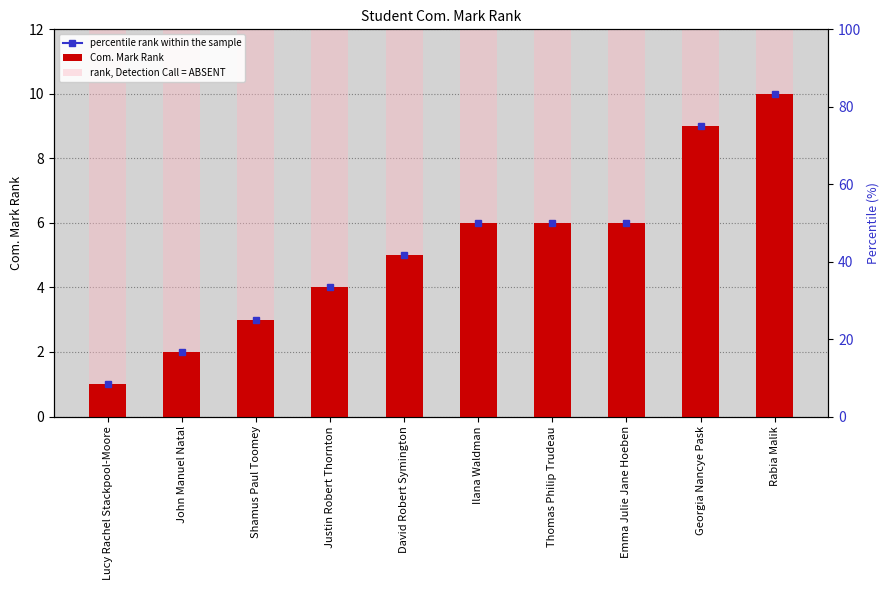

True or false: Com. Mark Rank has a value of 6 at Emma Julie Jane Hoeben.

True